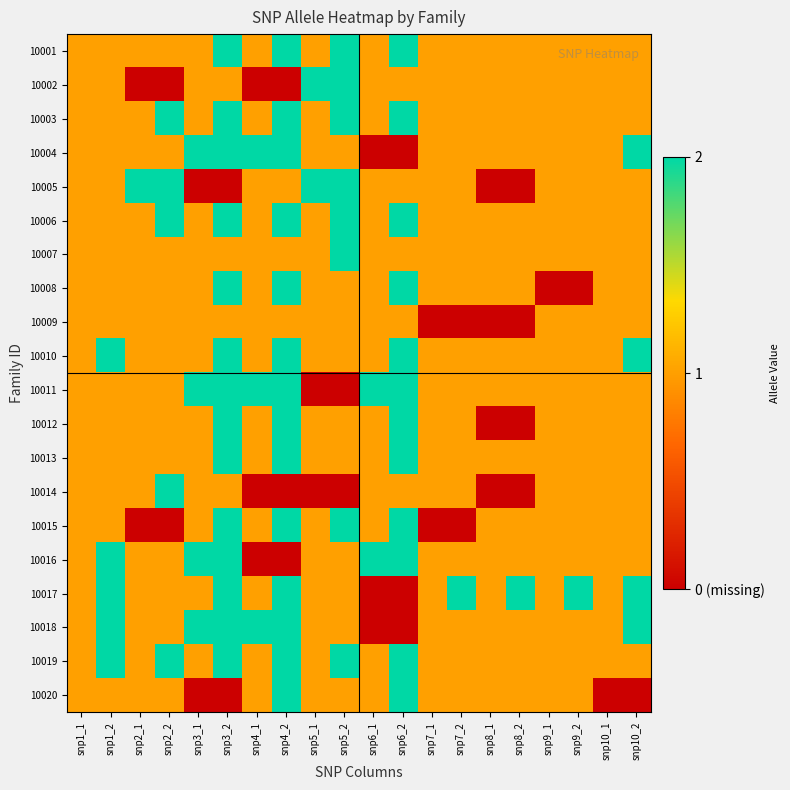

What is the difference between the highest and lowest values at snp8_1?

1